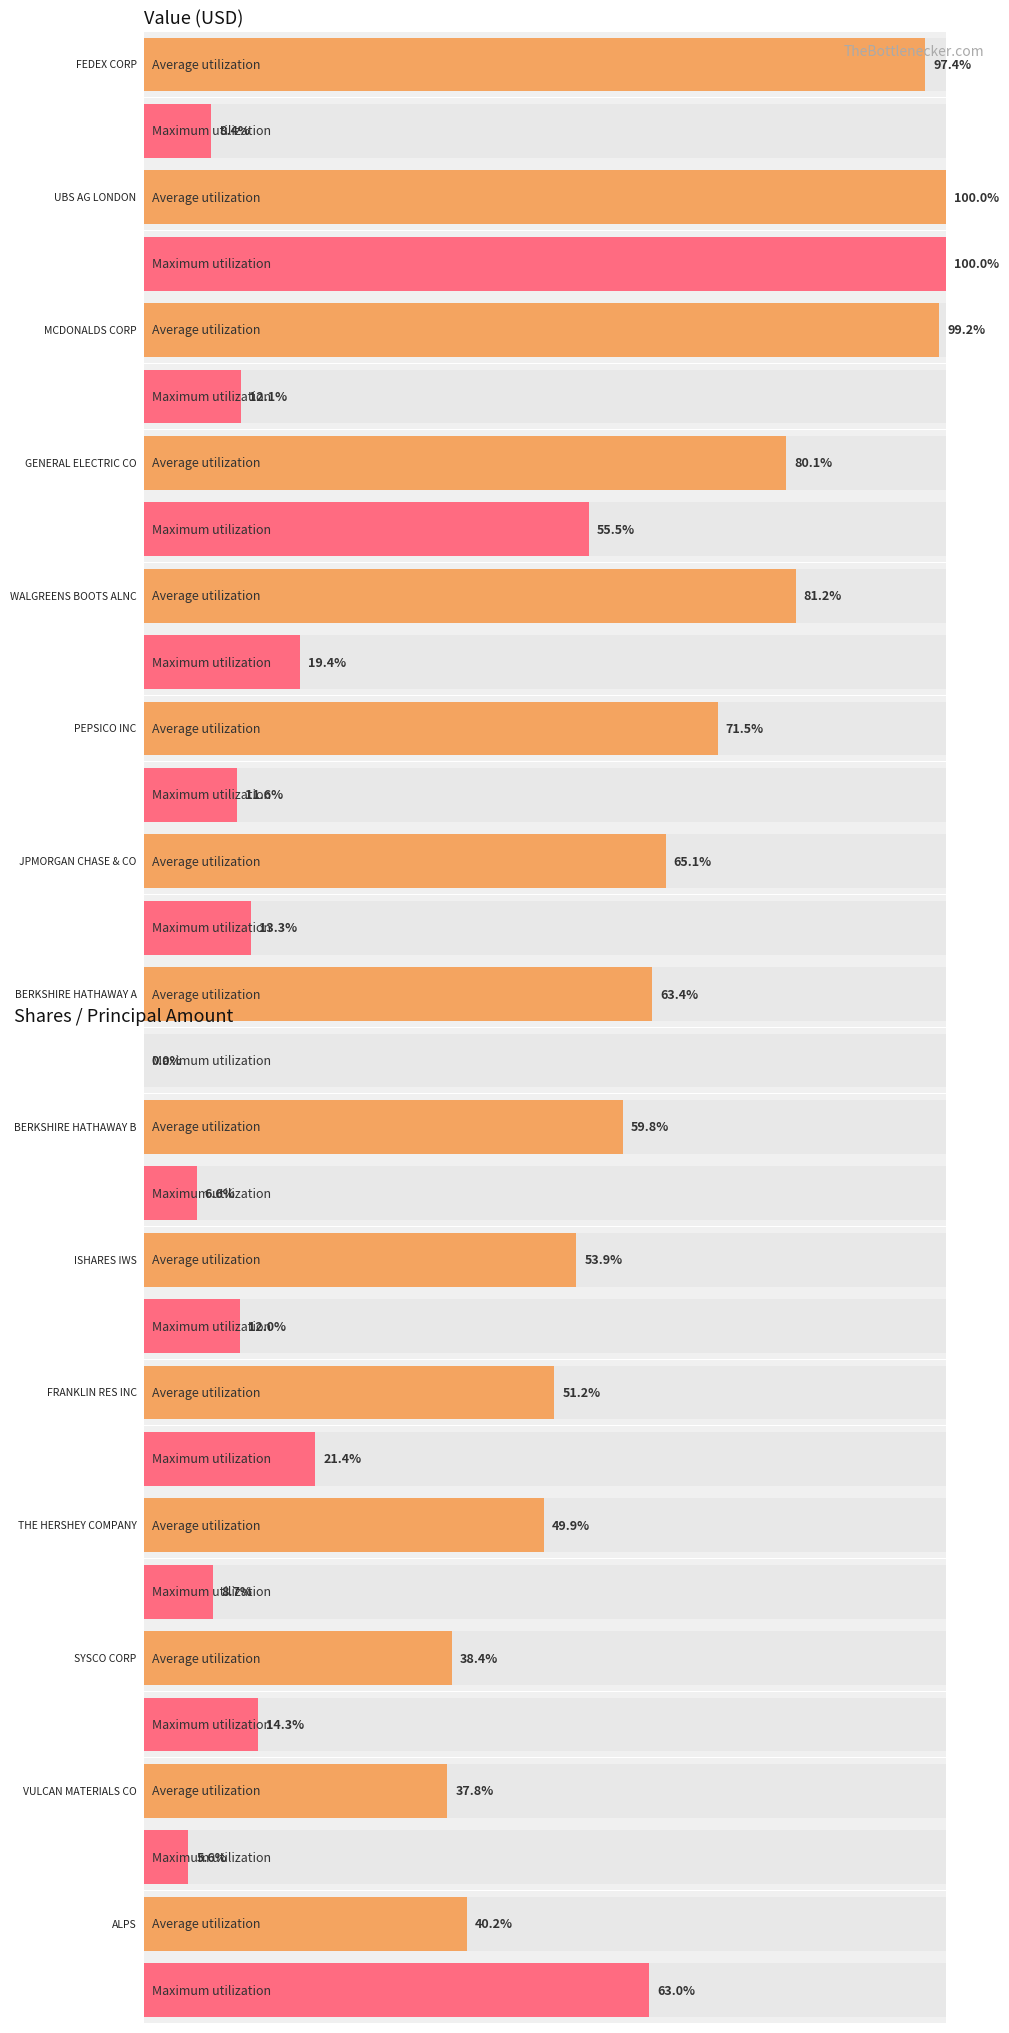

Rank the series by their average value, from lowest to highest.

Maximum utilization, Average utilization